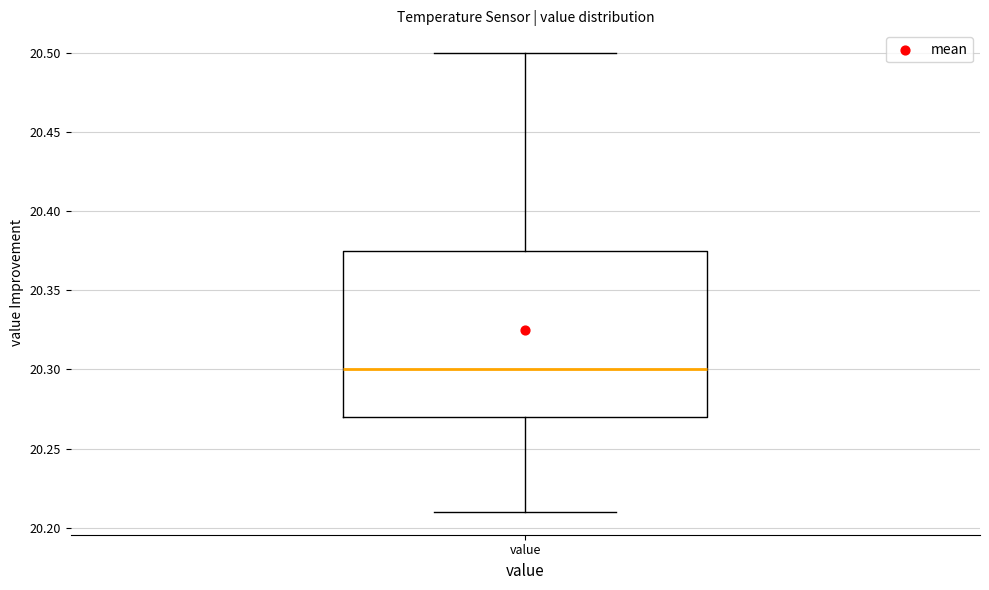

Read this box plot against the y-axis: the position of the median line, the range covered by the box, and the ends of both whiskers. The values are not printed on the chart, so give them approximately, as read against the axis.

median 20.300, box 20.270 to 20.375, whiskers 20.210 to 20.500